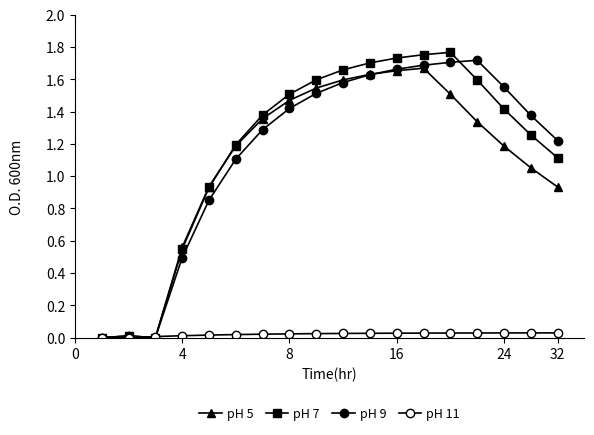

Rank the series by their maximum value, from lowest to highest.

pH 11, pH 5, pH 9, pH 7